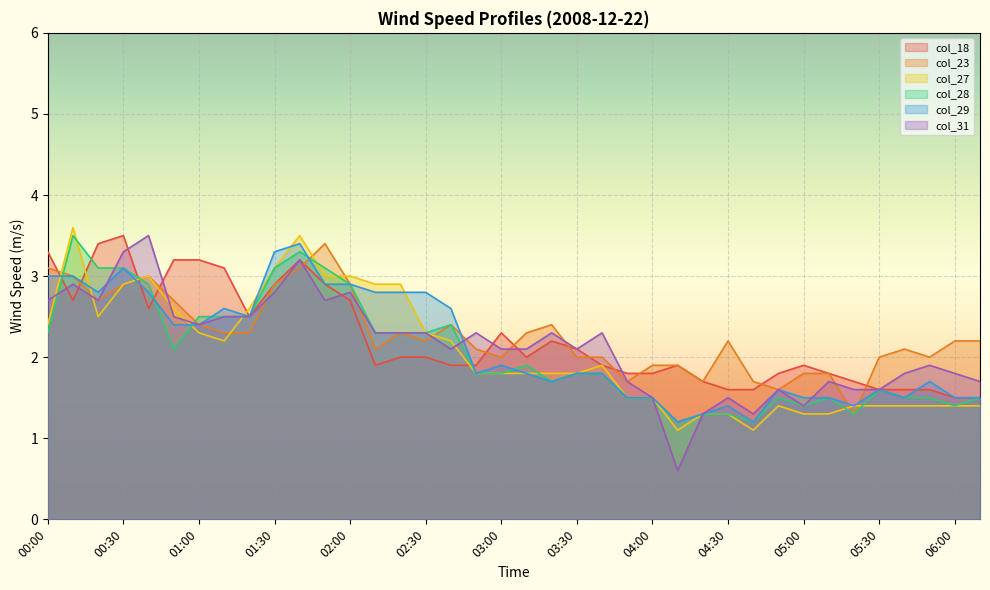

Is the value of col_29 at 05:00 greater than the value of col_23 at 01:00?

No